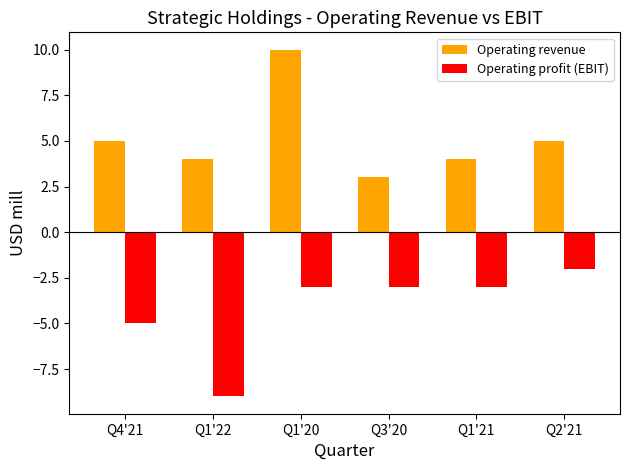

Does the chart contain any negative values?

Yes